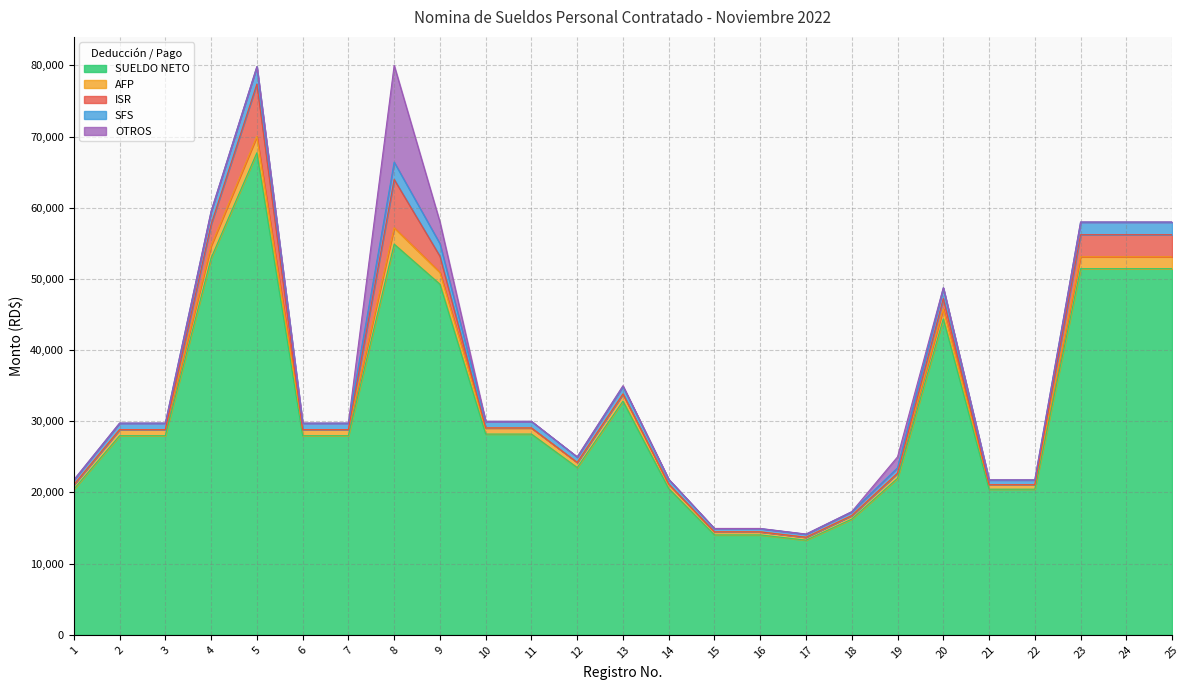

What is the minimum value for SUELDO NETO?

13295.3